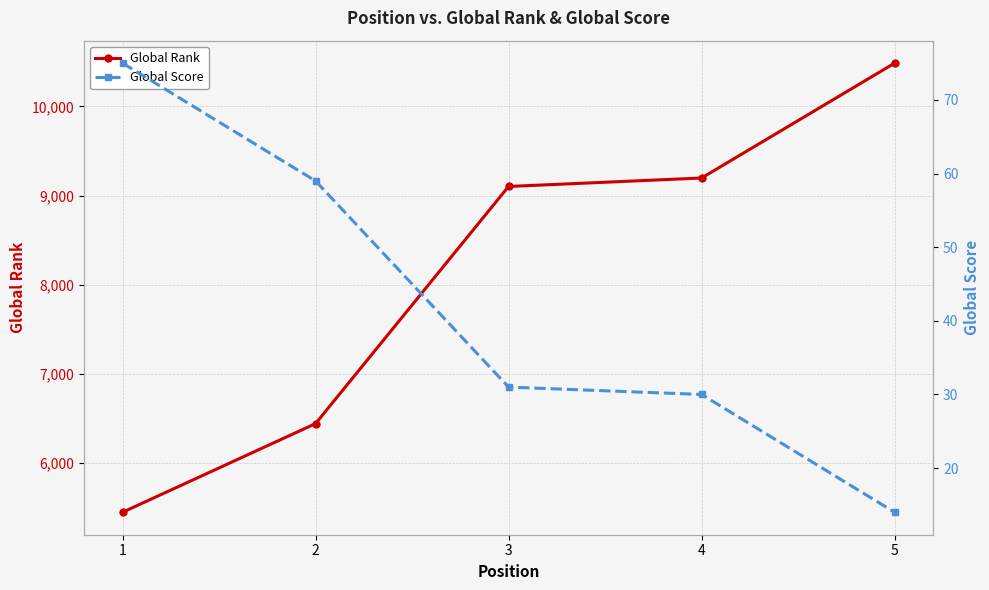

Reading right to left, extract all data points from this chart.

Global Rank: 5=10486	4=9198	3=9103	2=6444	1=5450
Global Score: 5=14	4=30	3=31	2=59	1=75